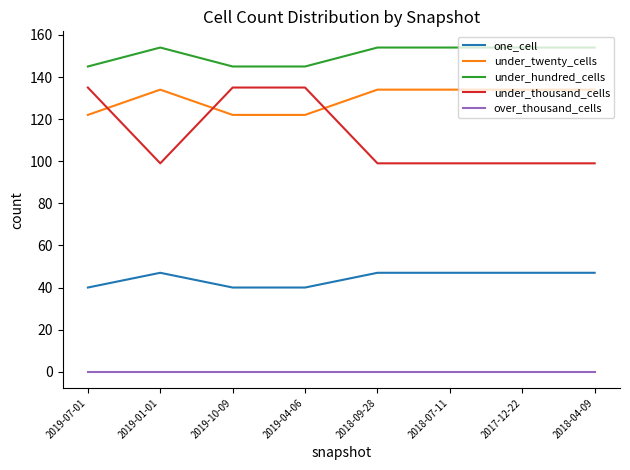

What is the lowest value of the one_cell series?

40